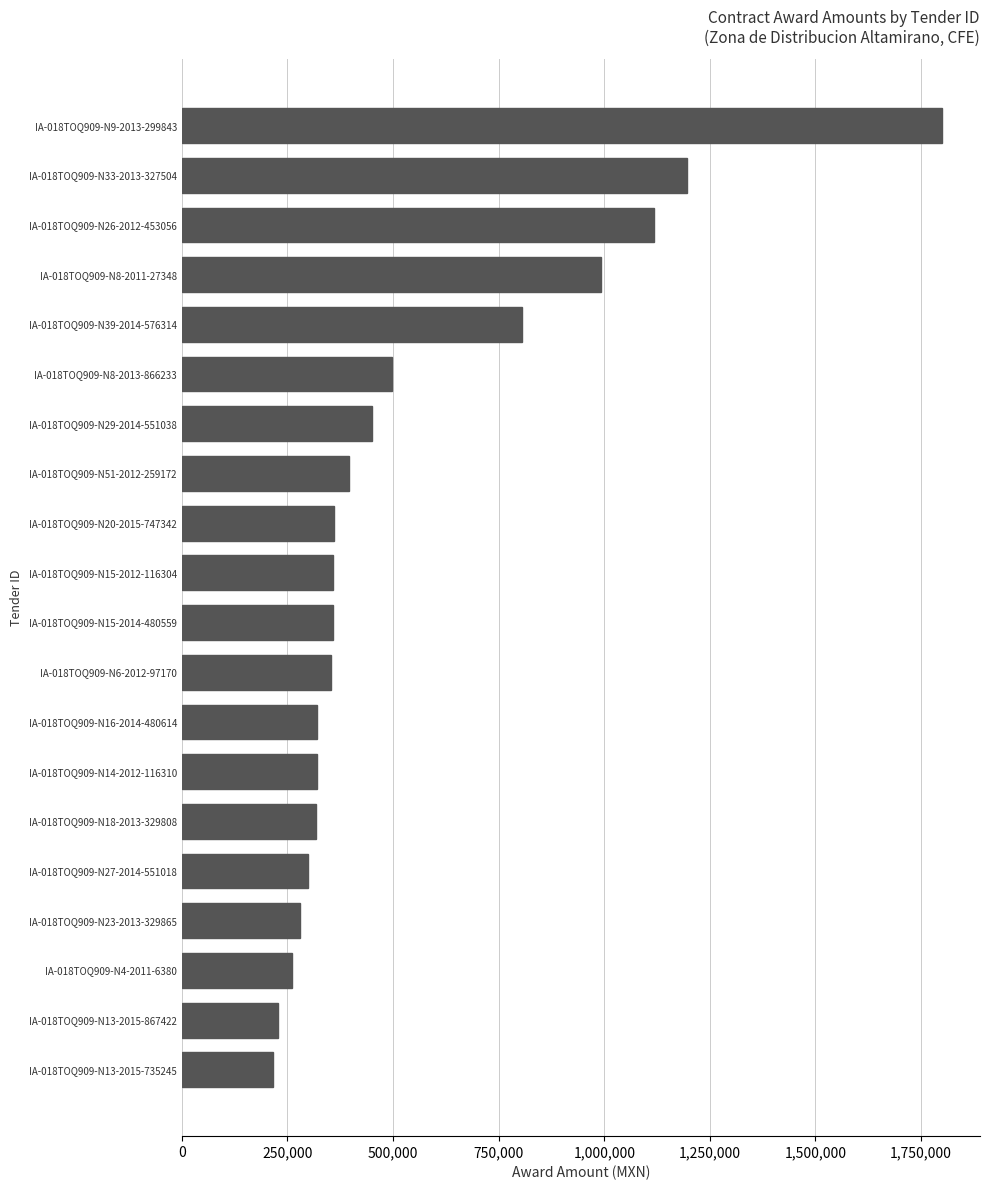

What is the difference between the second highest and second lowest values?

968423.7